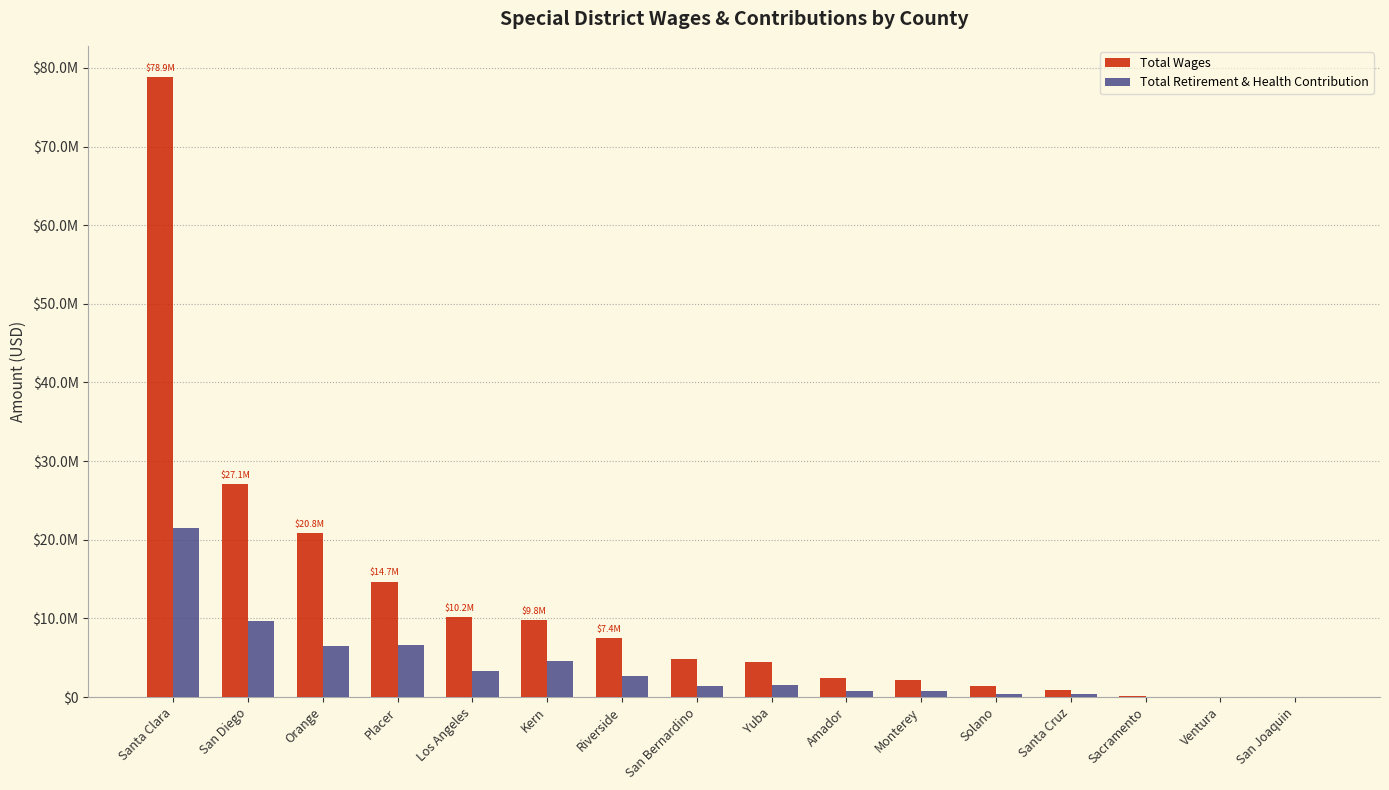

The Total Wages series shows 3890994 at Amador. True or false?

False